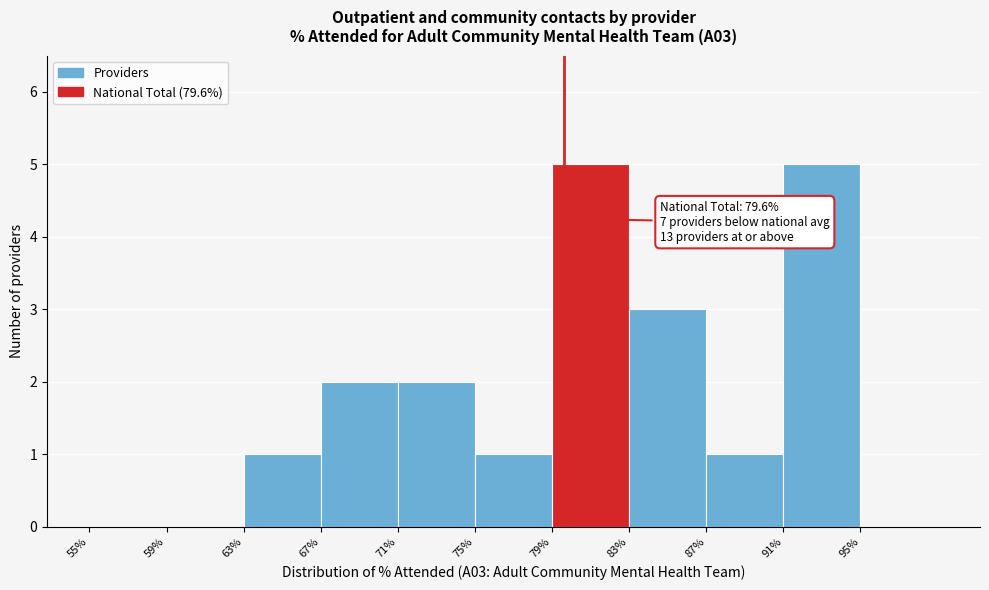

Reading left to right, transcribe all the data shown in this chart.

55%=0	59%=0	63%=1	67%=2	71%=2	75%=1	79%=5	83%=3	87%=1	91%=5	95%=0